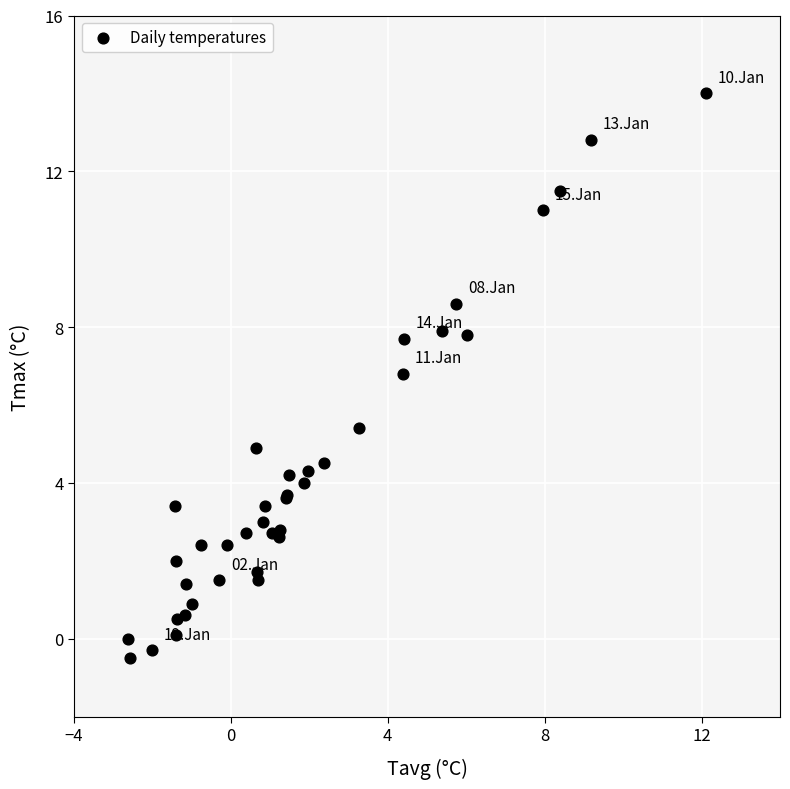

What Y value in the scatter plot is closest to 6?

5.4